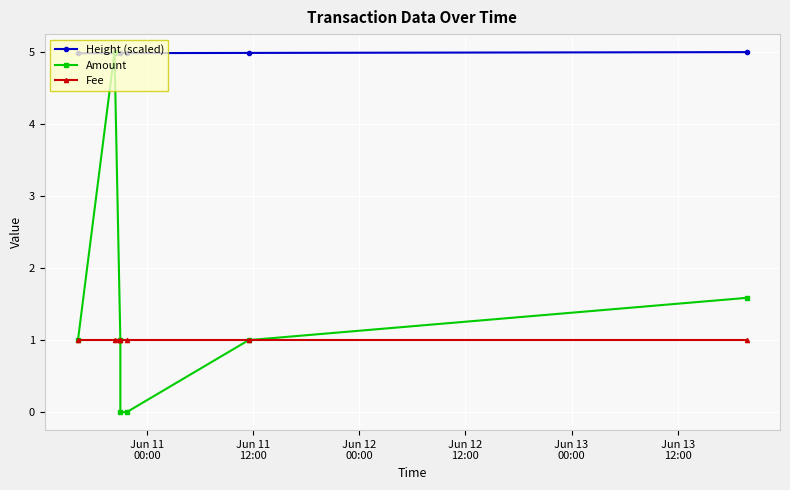

How many intersections are there between Amount and Height (scaled)?

2